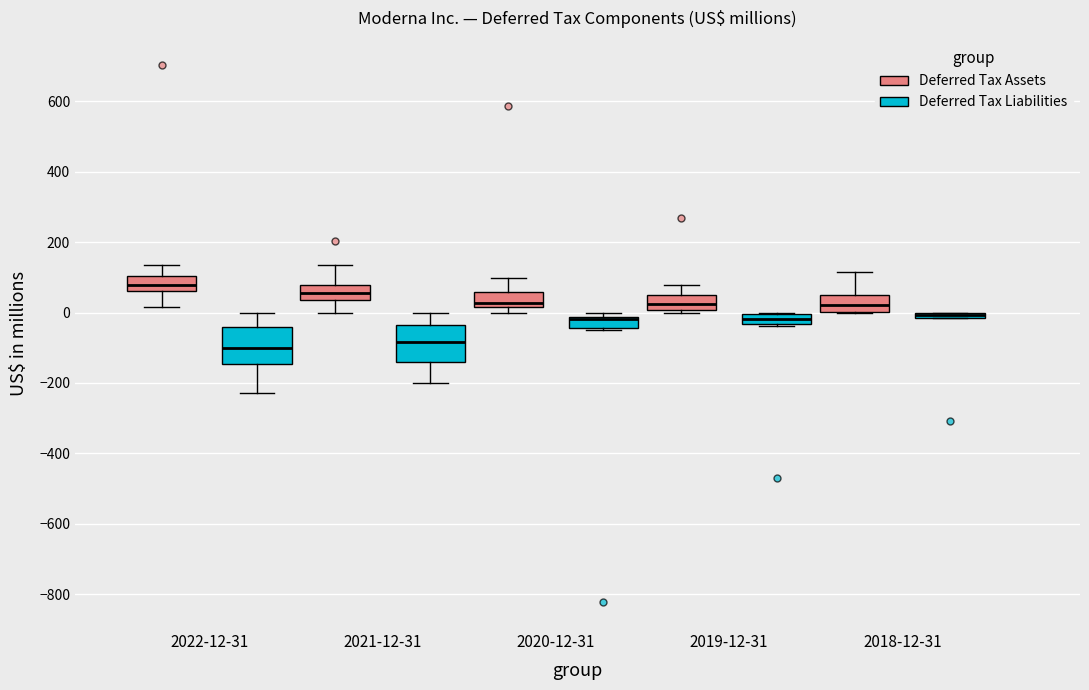

Where is the upper edge of the box for 2020-12-31 (Deferred Tax Assets) on the y-axis? The values are not printed on the chart, so give them approximately, as read against the axis.

60